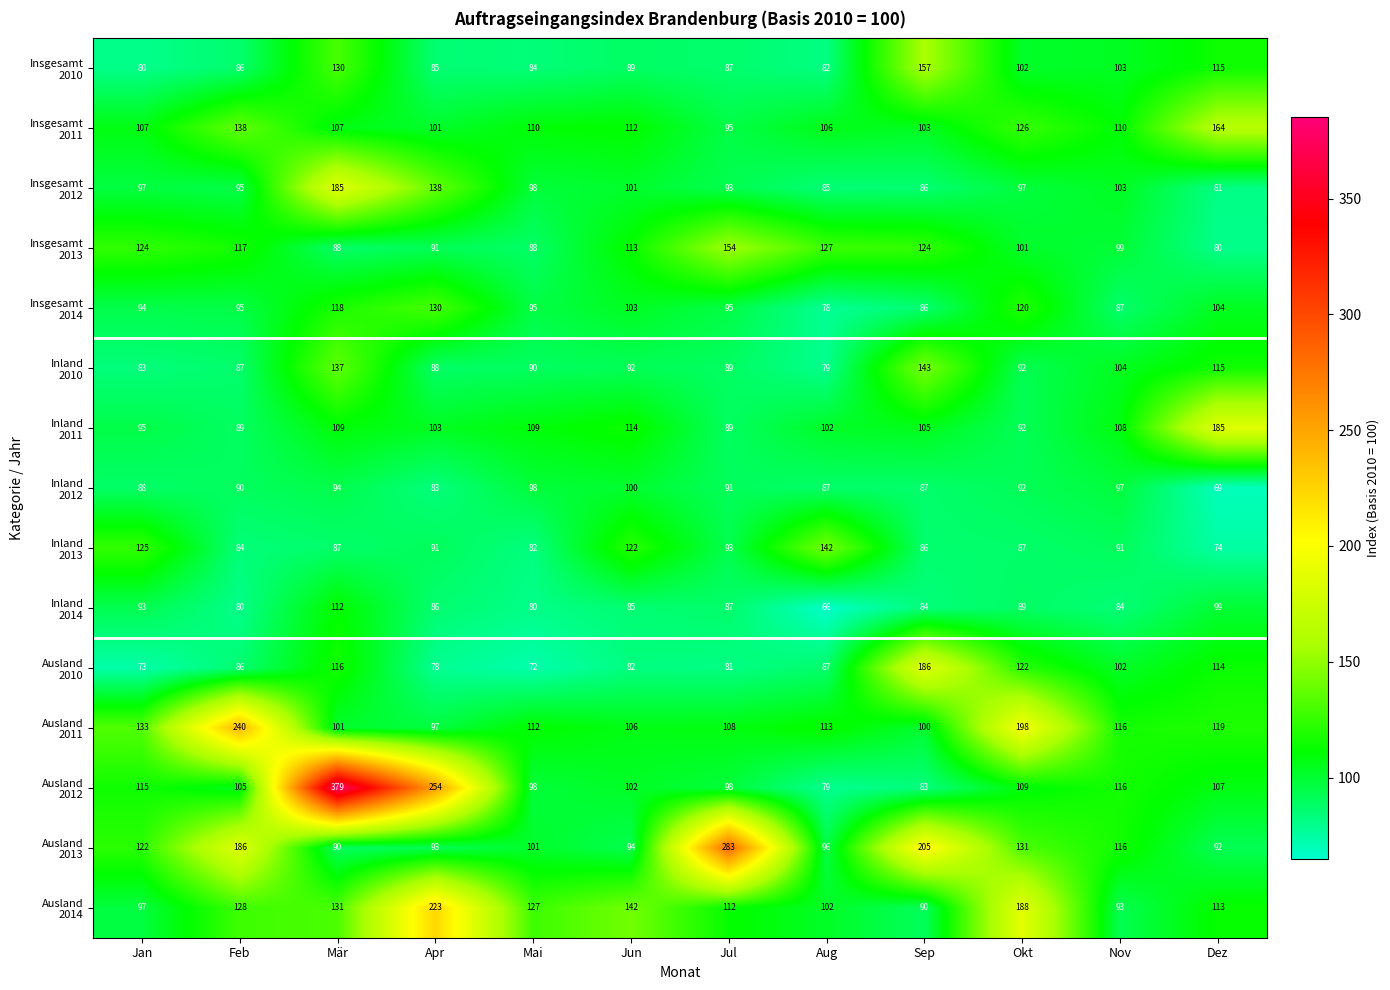

What is the difference between the highest and lowest values at Jul?

202